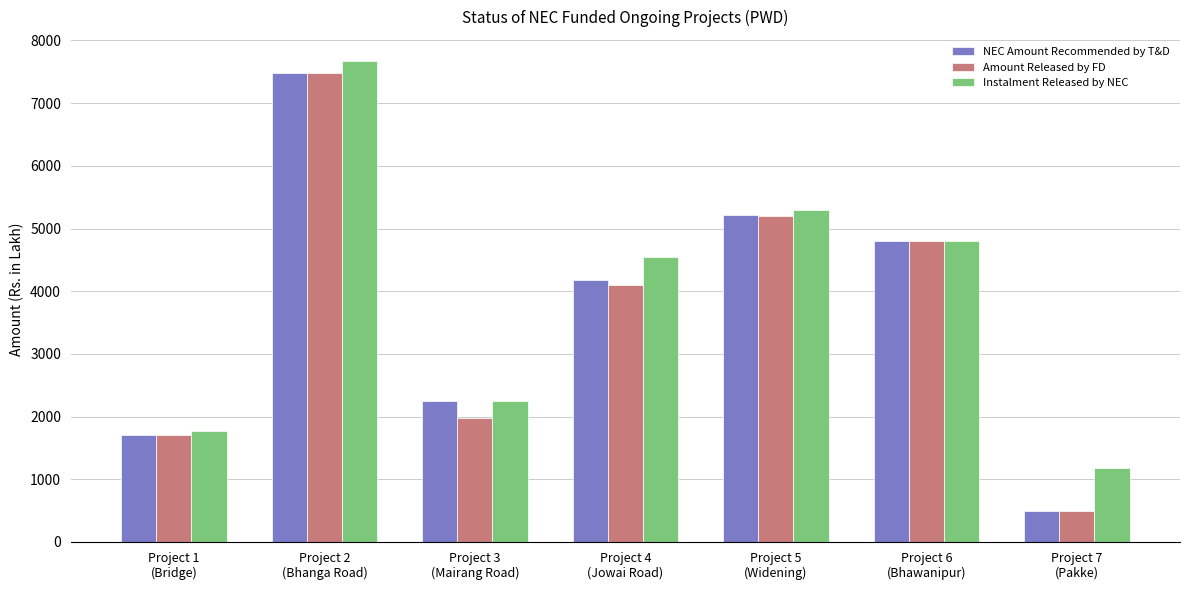

Count the number of data series in this chart.

3